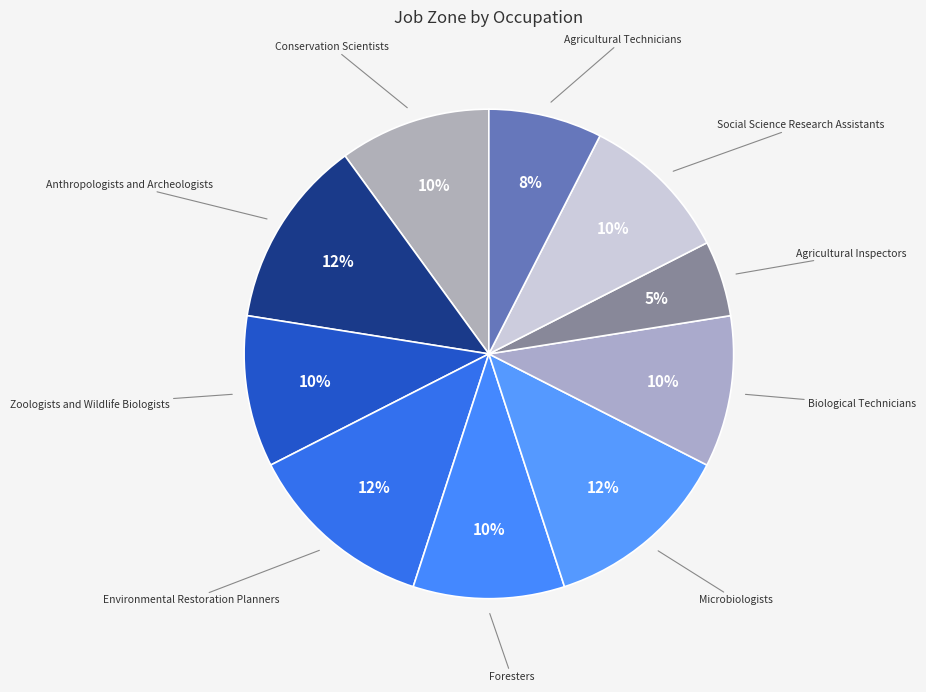

Is it true that Agricultural Inspectors is 5% of the pie?

True